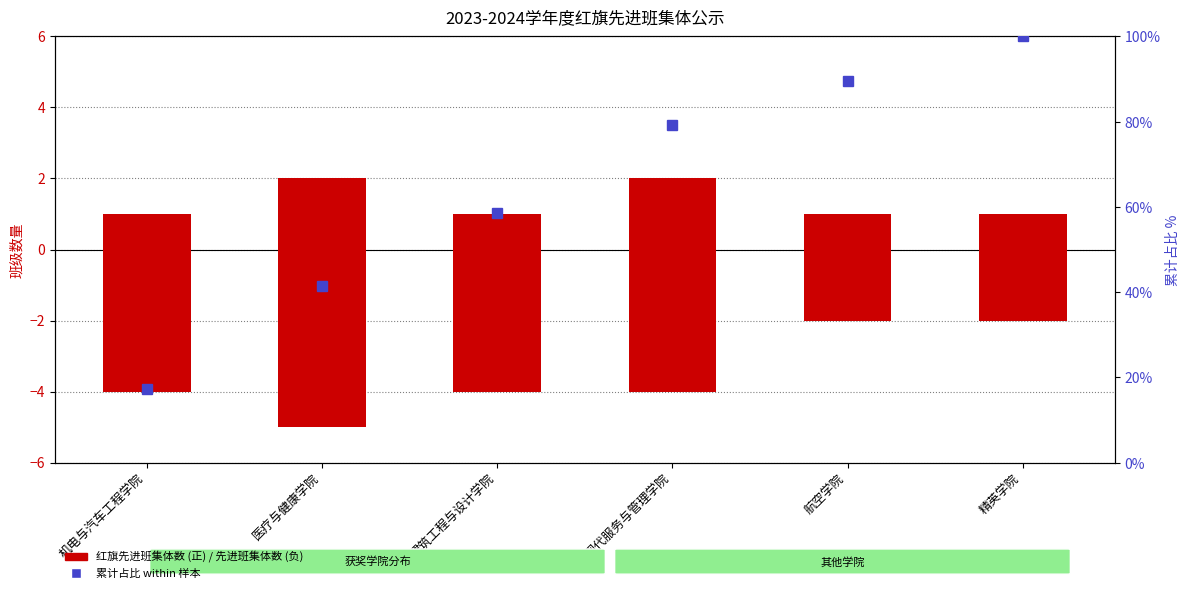

Where is 累计占比 within 样本 nearest to the value 58?

建筑工程与设计学院